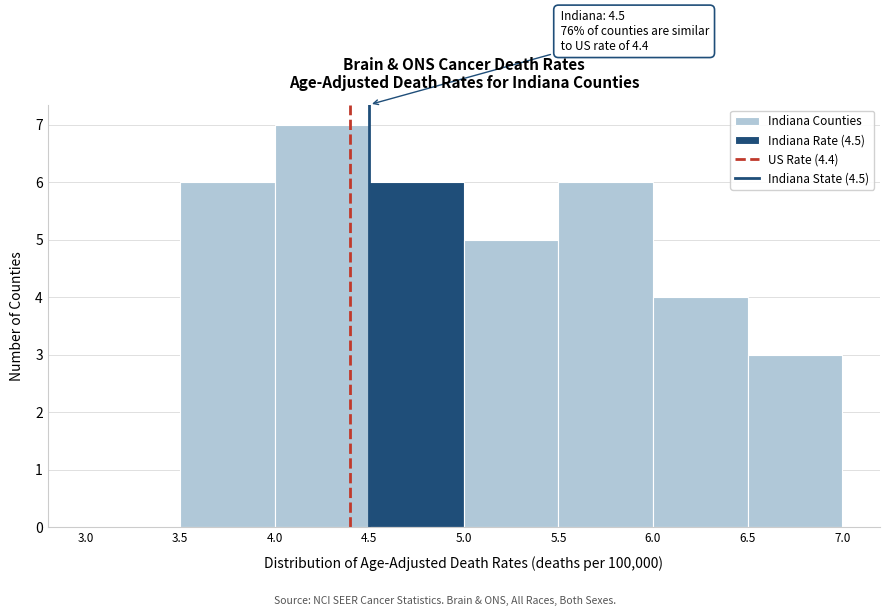

Which range on the x-axis has the tallest bar?

4.0 to 4.5